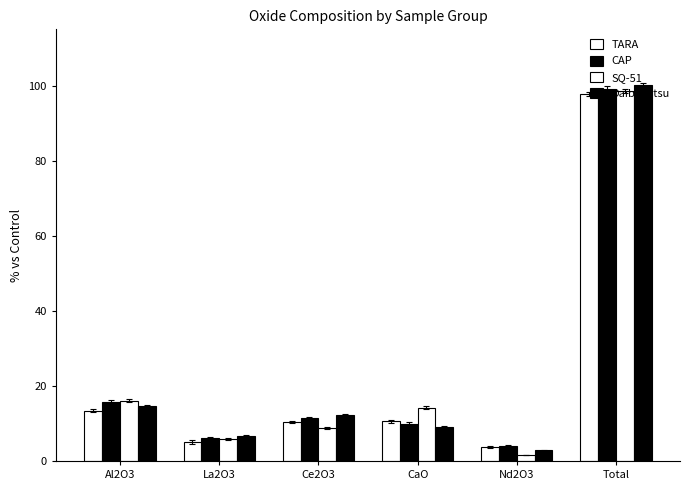

Is the value of Daibosatsu at Nd2O3 greater than the value of SQ-51 at Total?

No